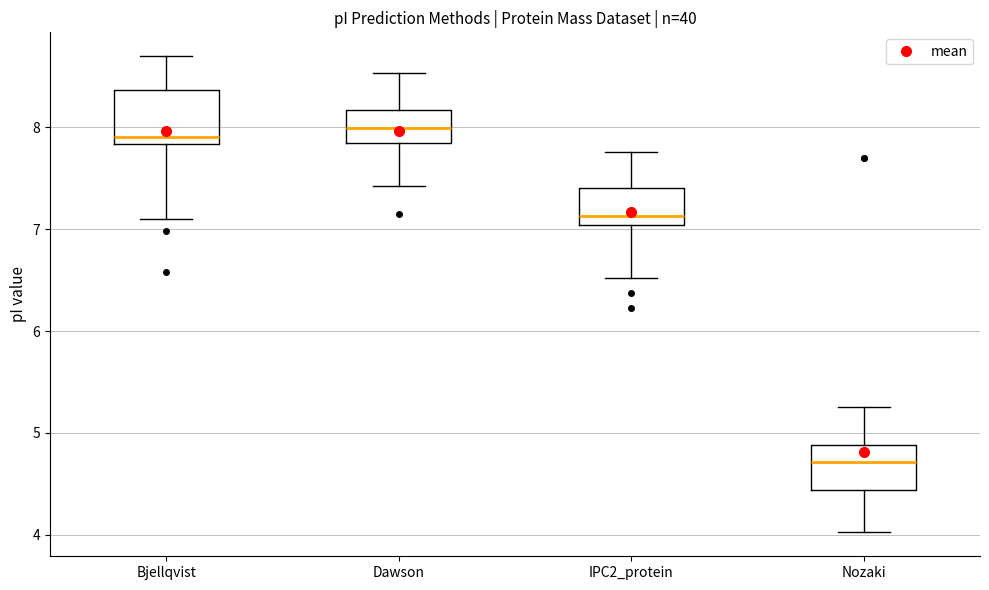

Where does the upper whisker of the box for Nozaki end on the y-axis? The values are not printed on the chart, so give them approximately, as read against the axis.

5.3